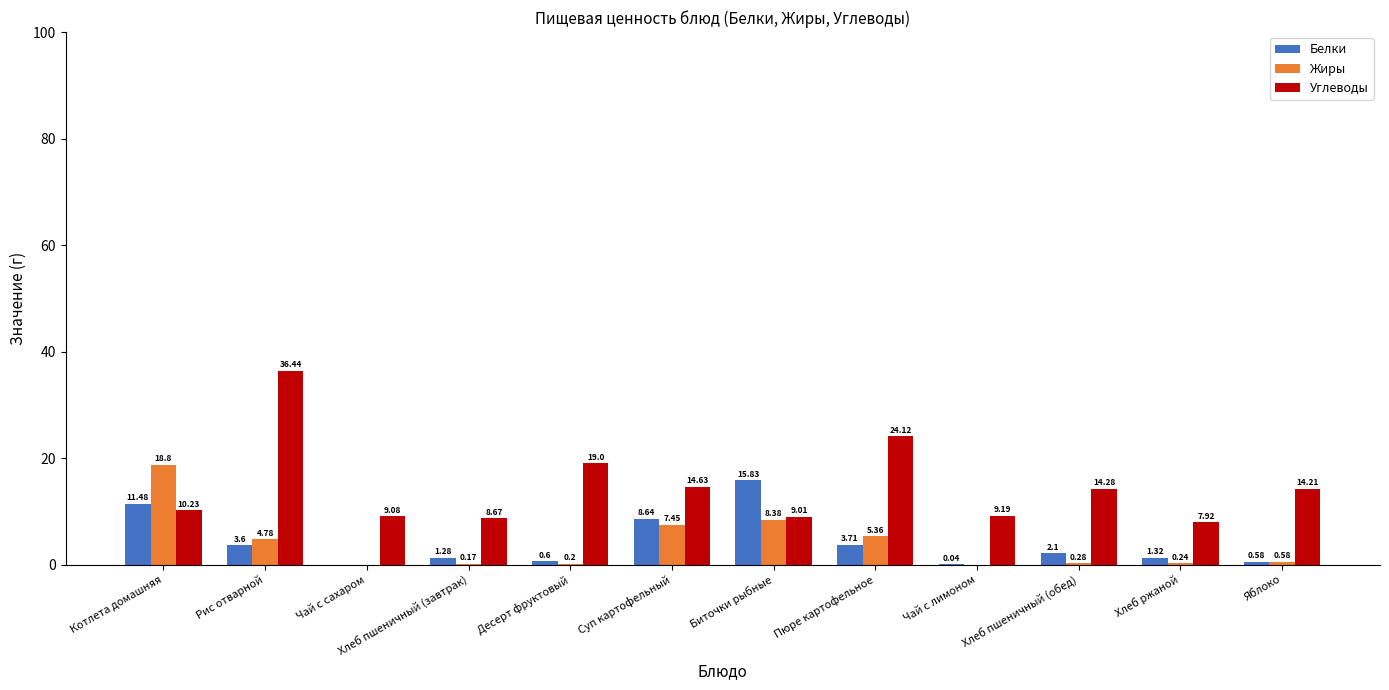

What is the maximum value shown in the chart?

36.4